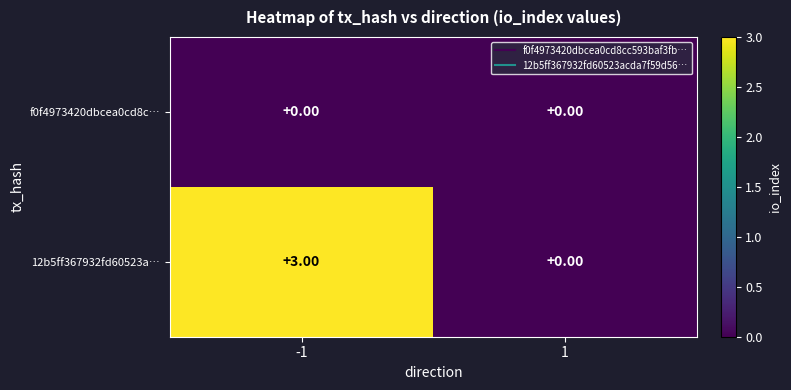

Which series has the largest total across all categories?

12b5ff367932fd60523a…